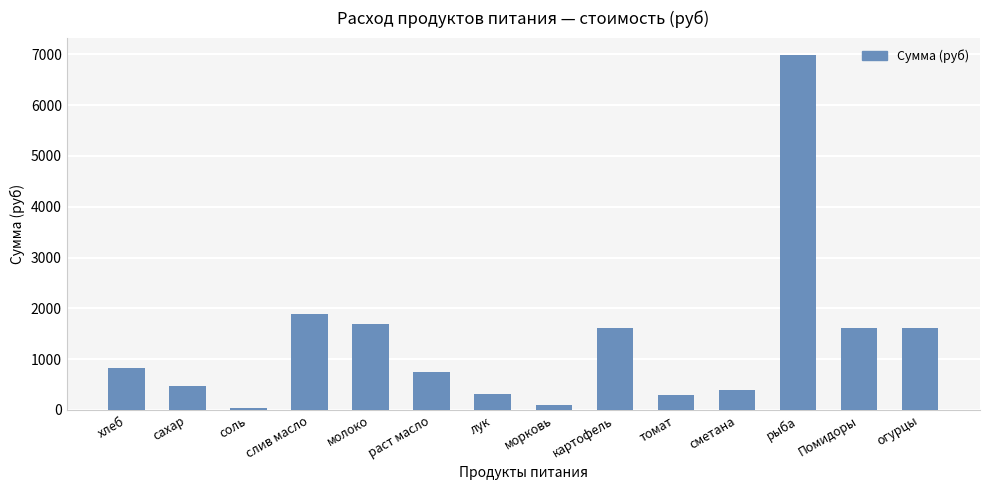

What position from the left is соль?

3